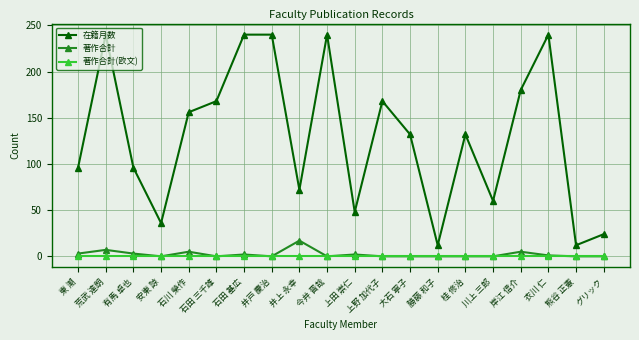

At how many categories does at least one series exceed 134?

9